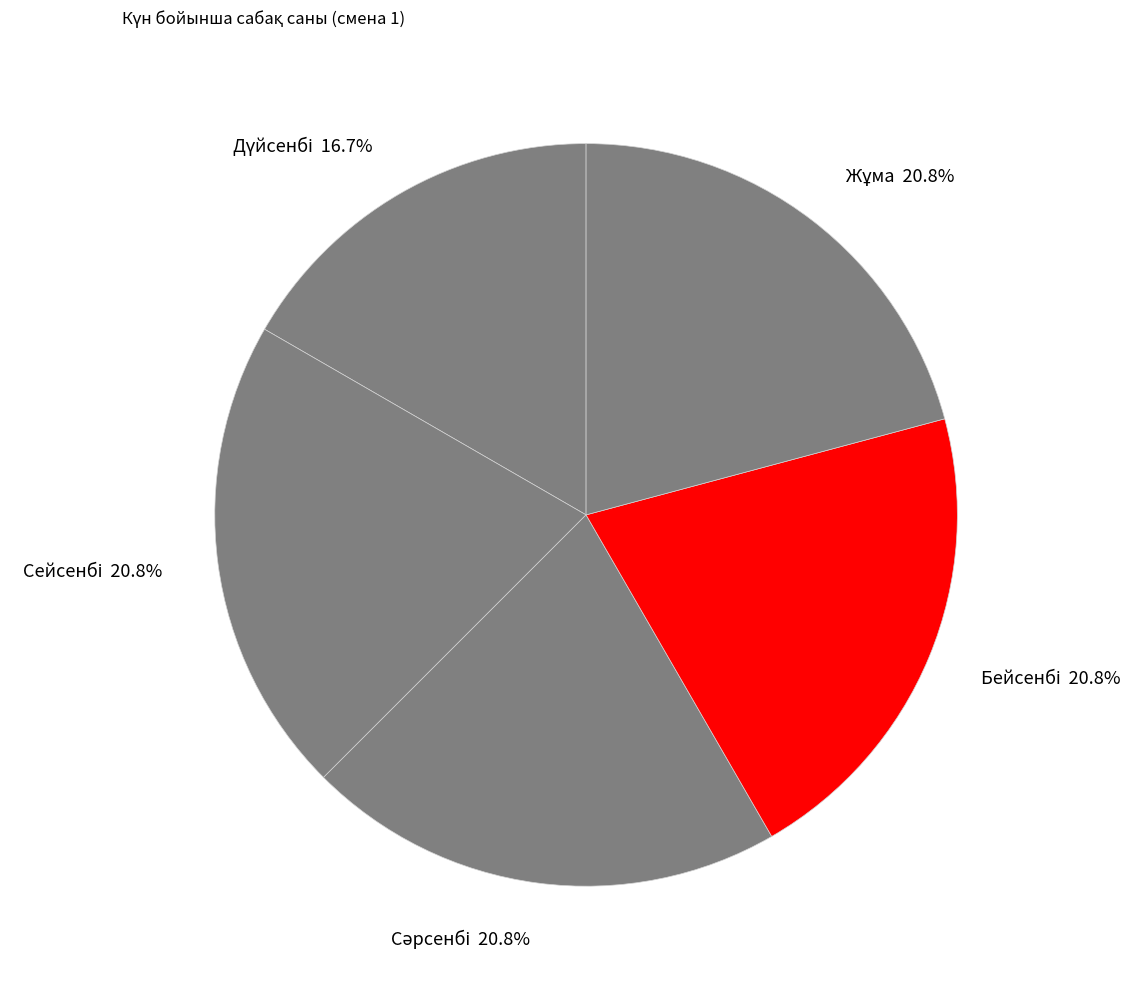

Does any single category account for the majority?

No